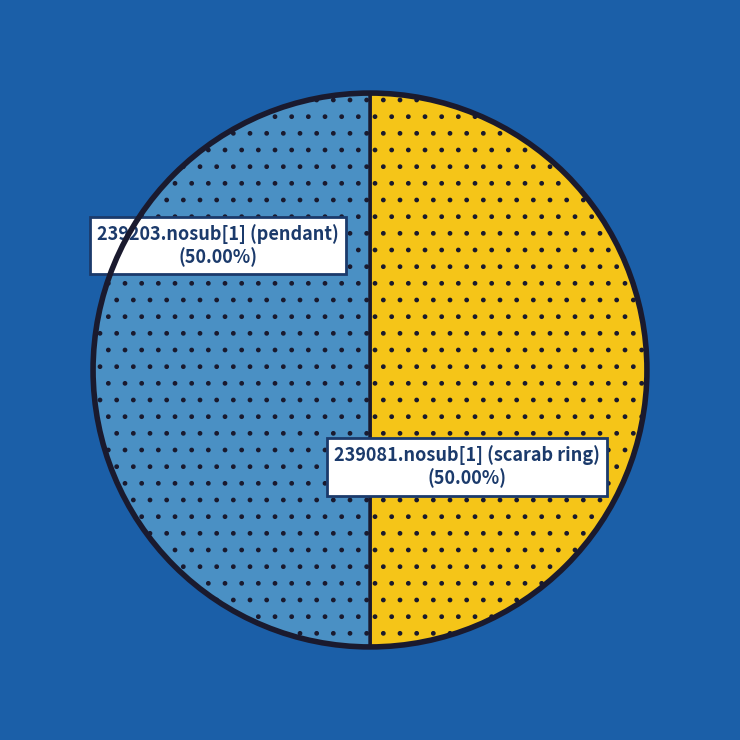

Count the number of slices in the pie.

2